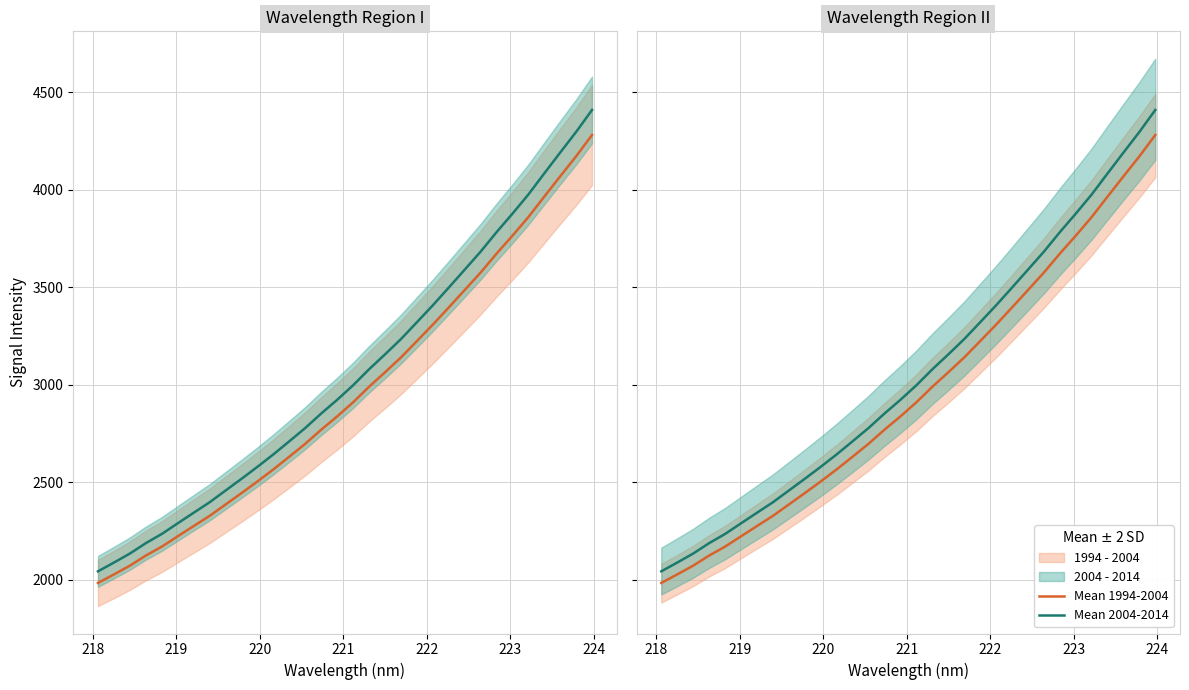

Count the number of categories in the chart.

32